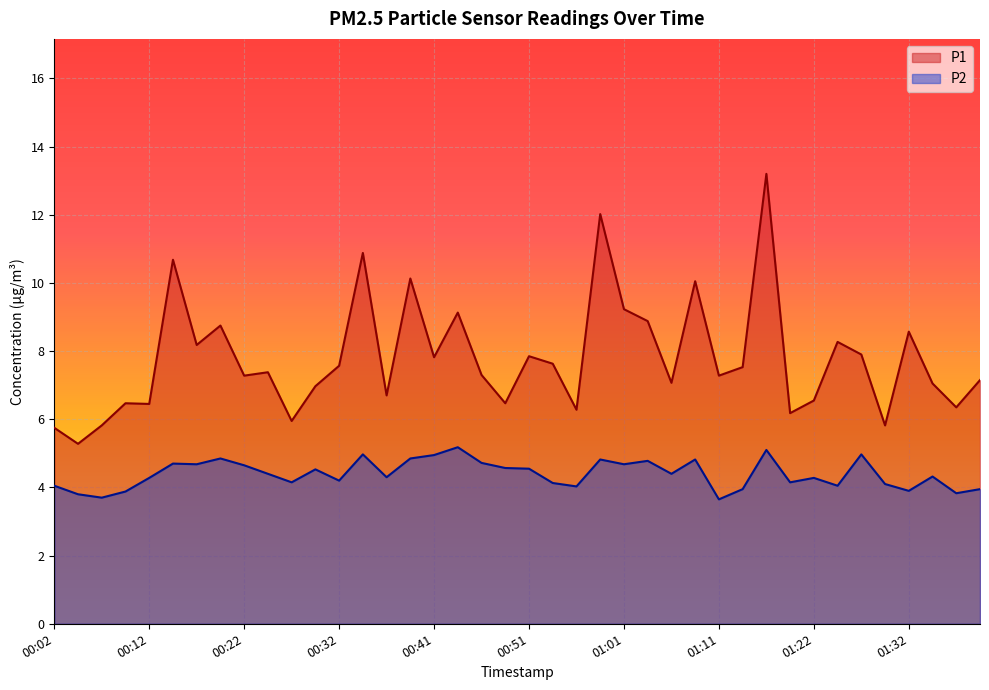

How many lines are shown in the chart?

2